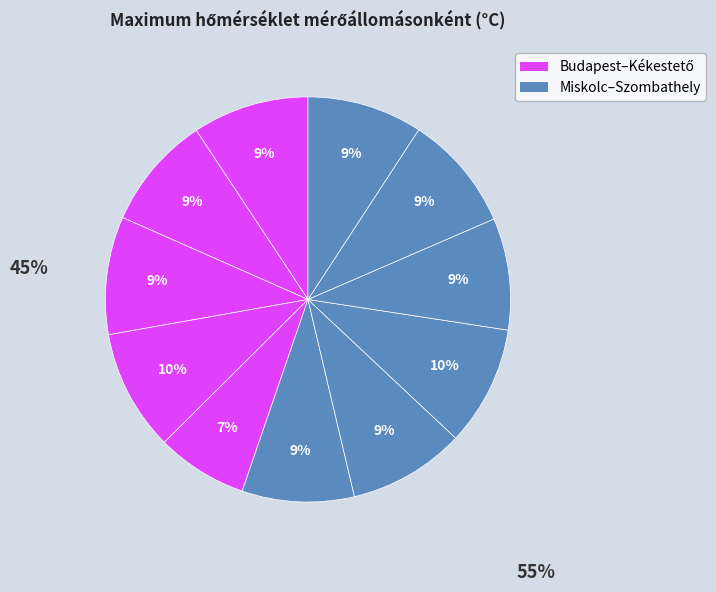

Is there a majority slice in this chart?

No